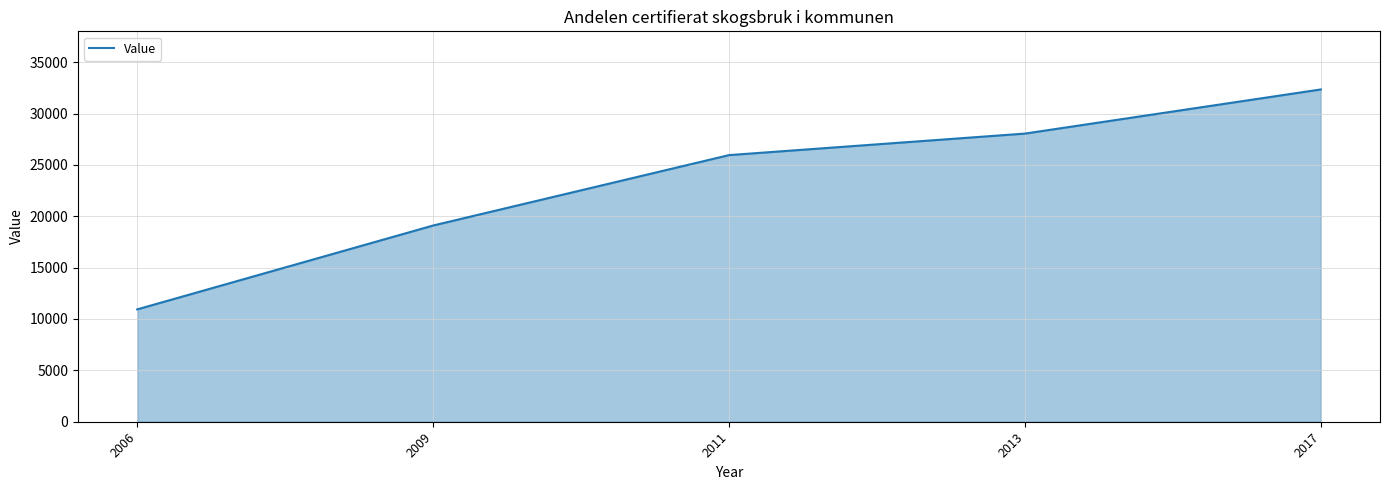

How many lines are shown in the chart?

1